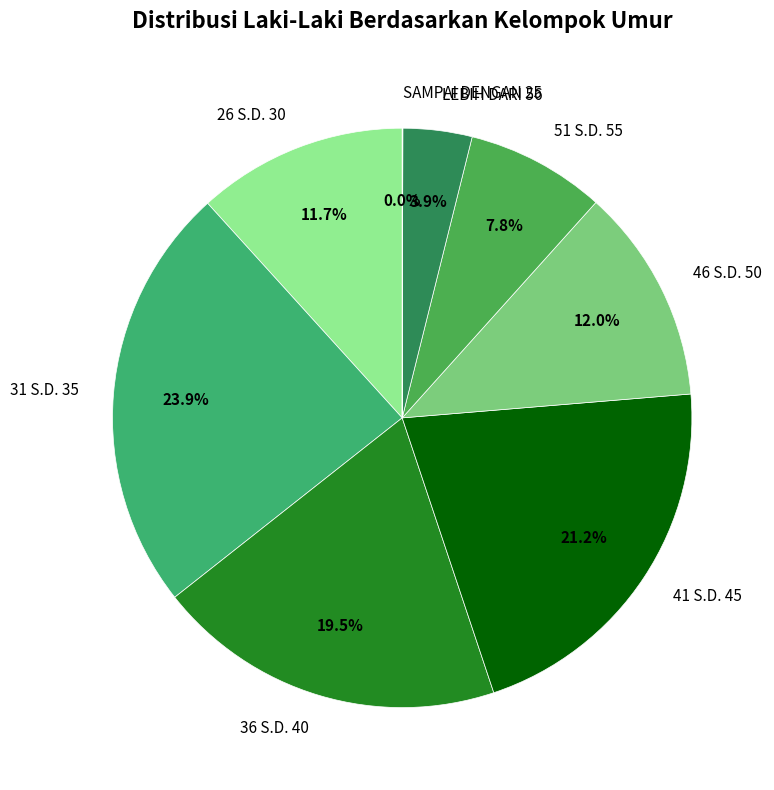

To the nearest percent, what portion does 31 S.D. 35 represent?

24%